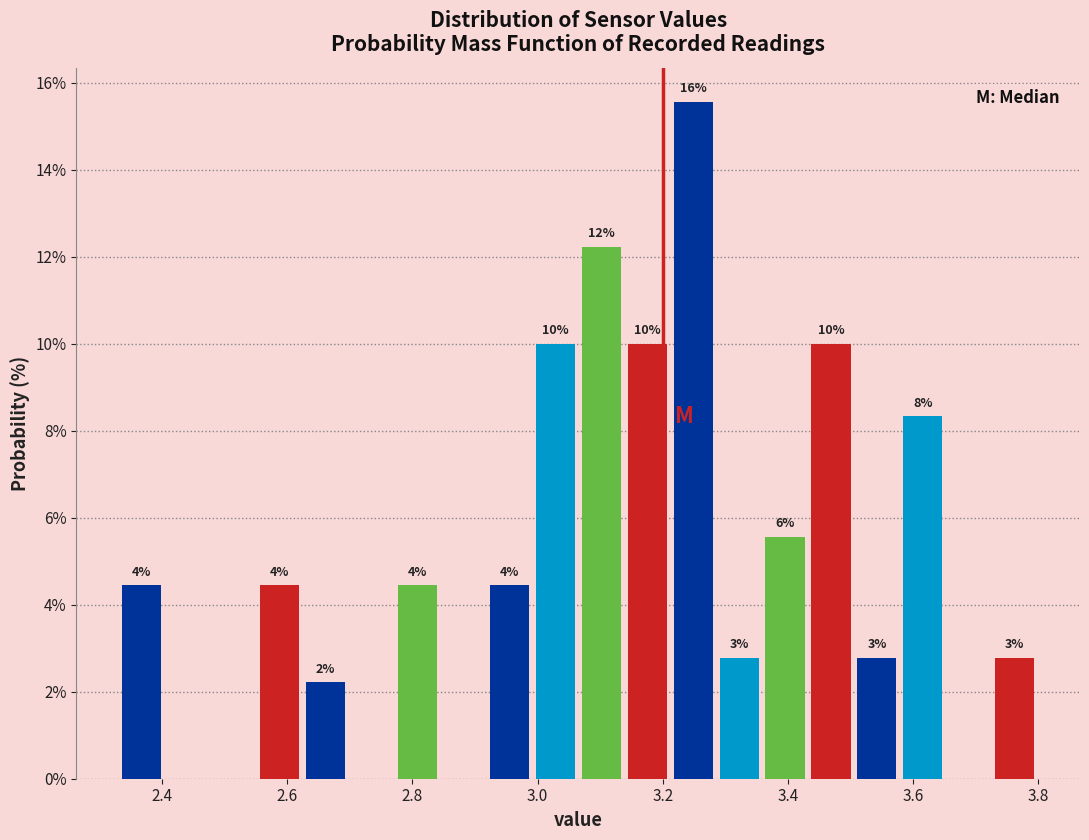

Read against the x-axis, roughly where is the centre of the tallest bar?

3.24